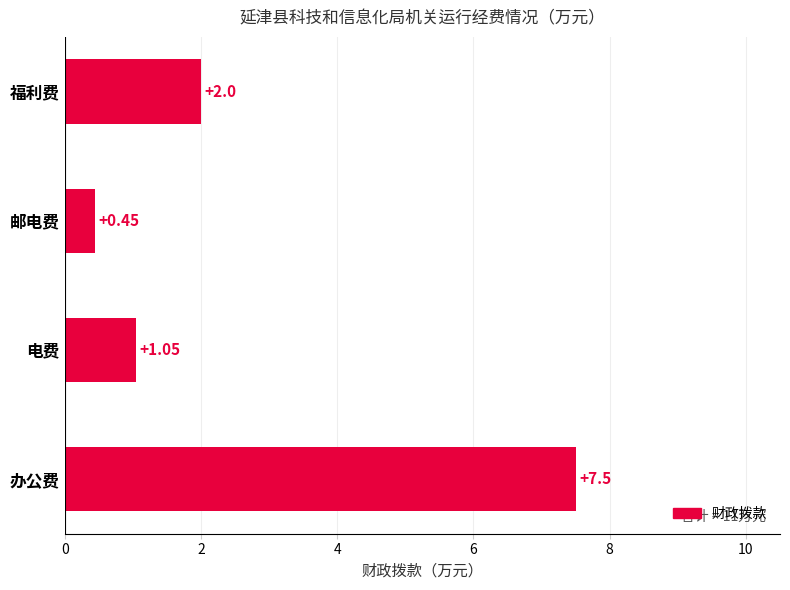

Which has a higher value, 电费 or 办公费?

办公费